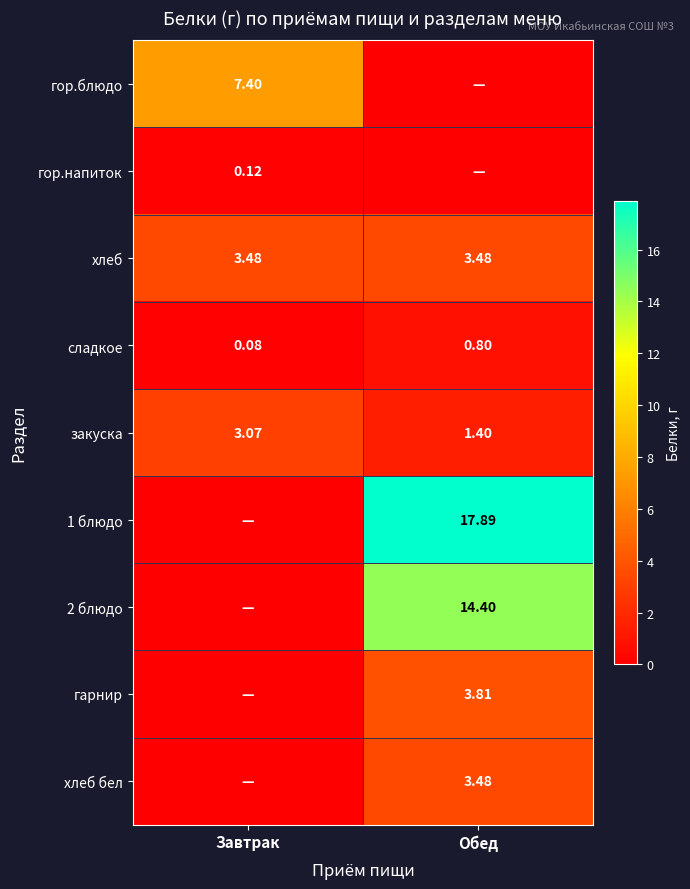

Rank the categories by закуска value from highest to lowest.

Завтрак, Обед